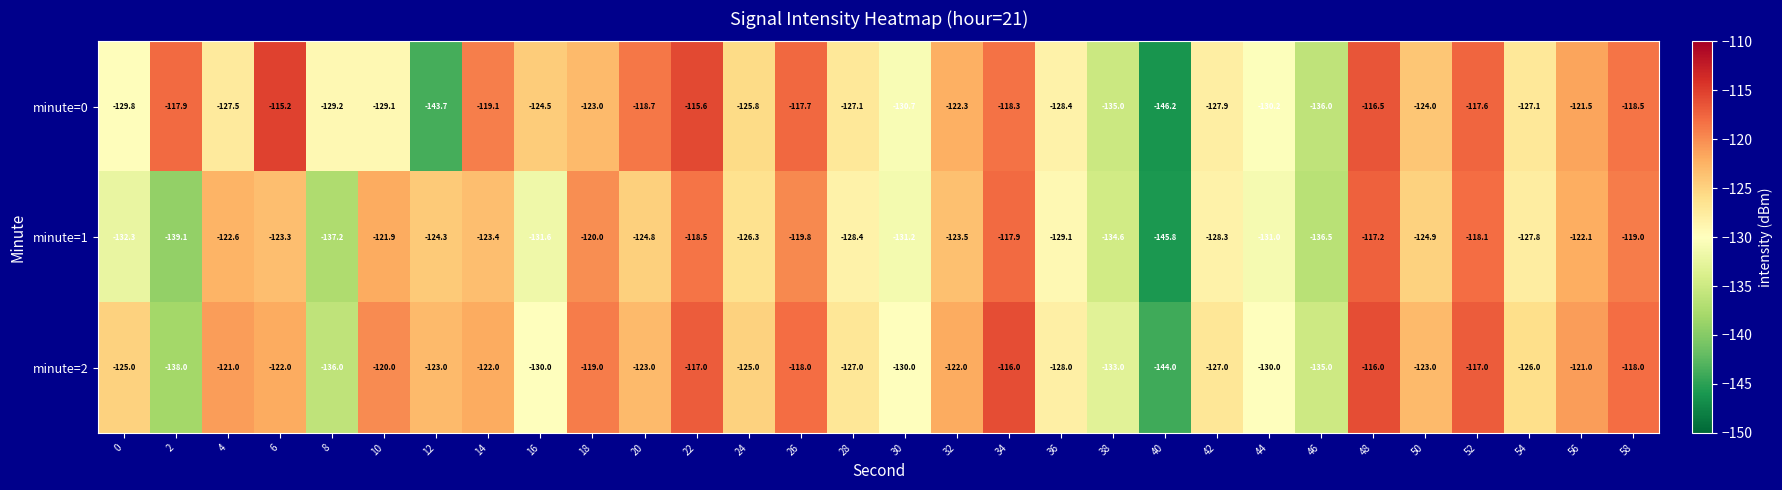

What is the average value of the minute=2 series?

-125.1